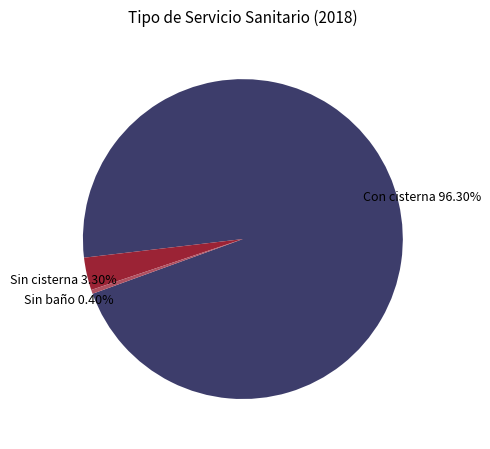

What percentage do Sin cisterna and Sin baño together represent?

3.7%